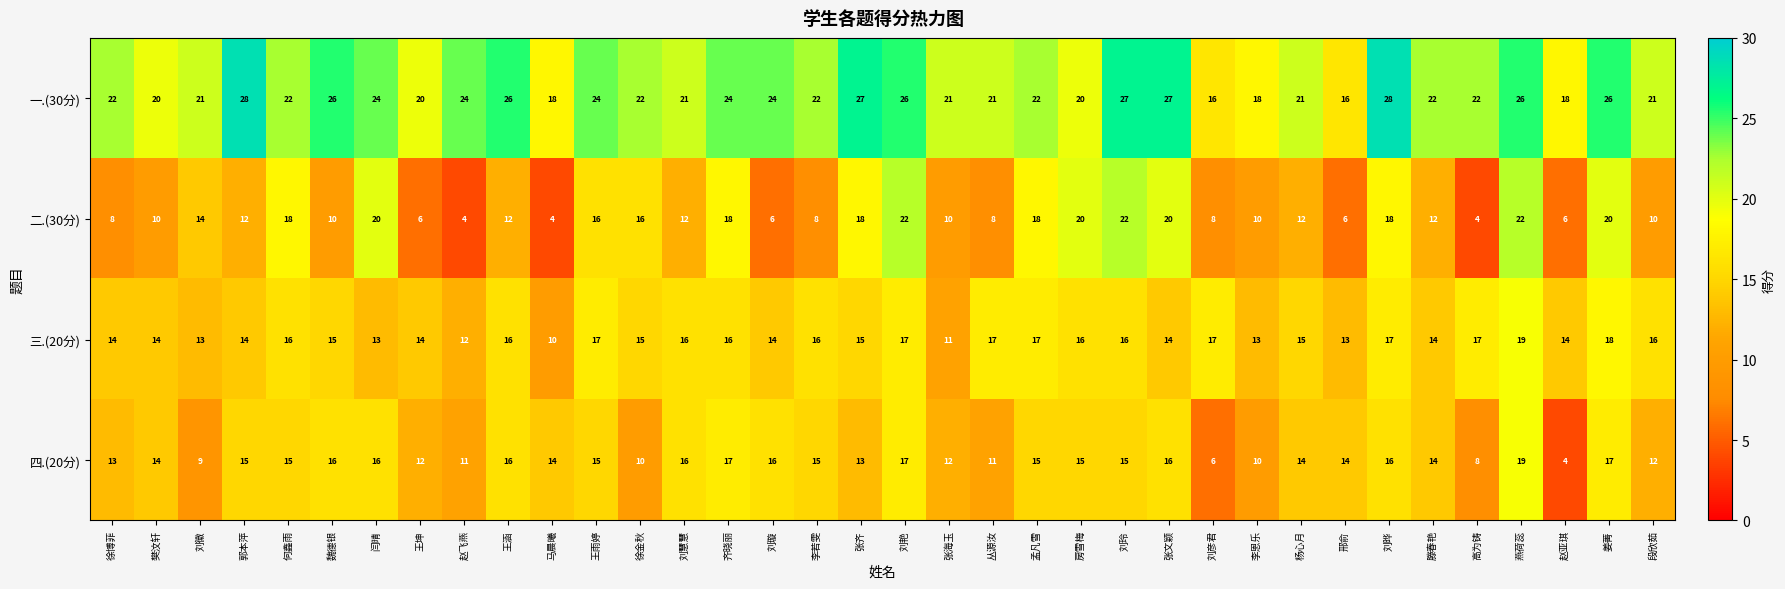

The value of 一.(30分) at 赵亚琪 is 9. True or false?

False